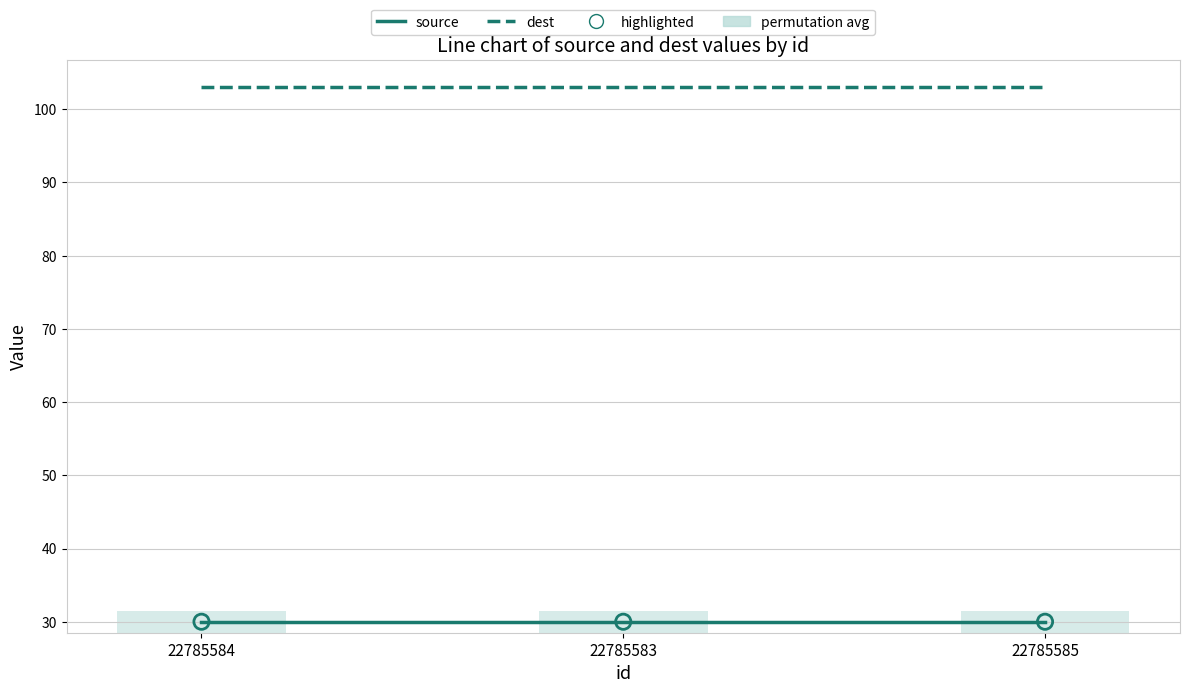

What are all the series names shown in the legend?

source, dest